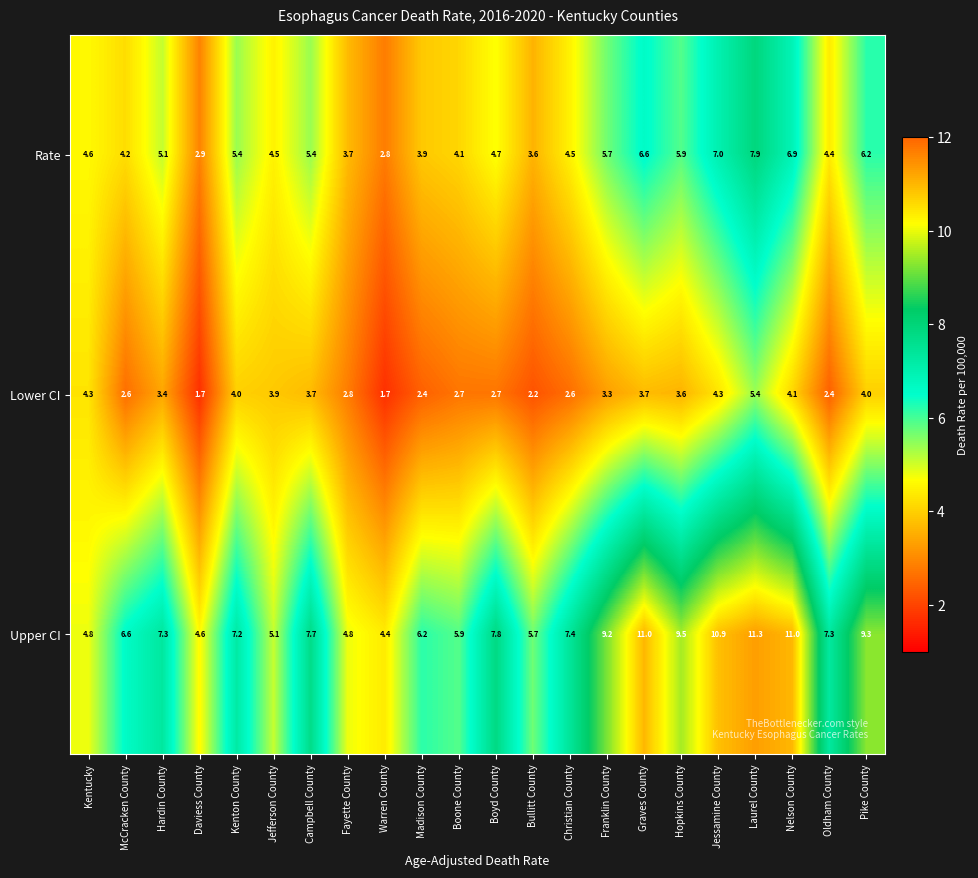

True or false: Lower CI has a value of 2.7 at Boyd County.

True